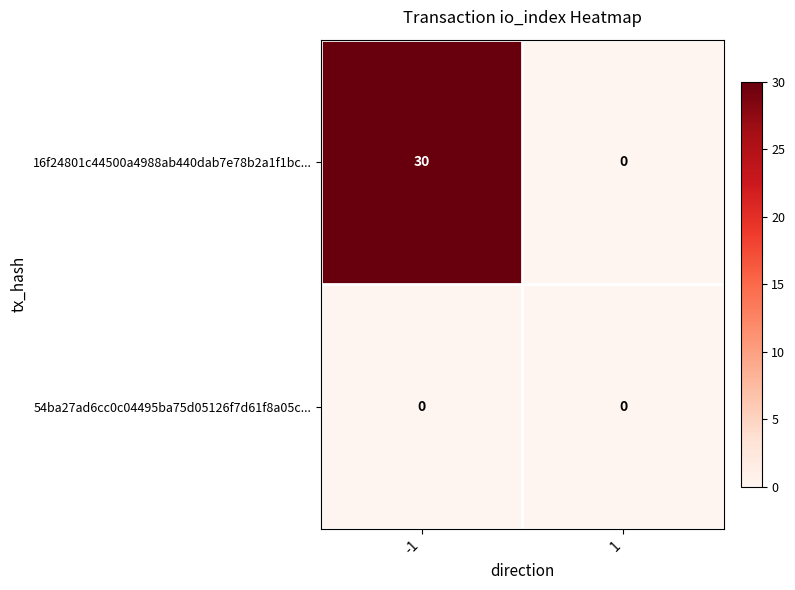

Reading left to right, what are all the values shown in this chart?

16f24801c44500a4988ab440dab7e78b2a1f1bc...: -1=30	1=0
54ba27ad6cc0c04495ba75d05126f7d61f8a05c...: -1=0	1=0